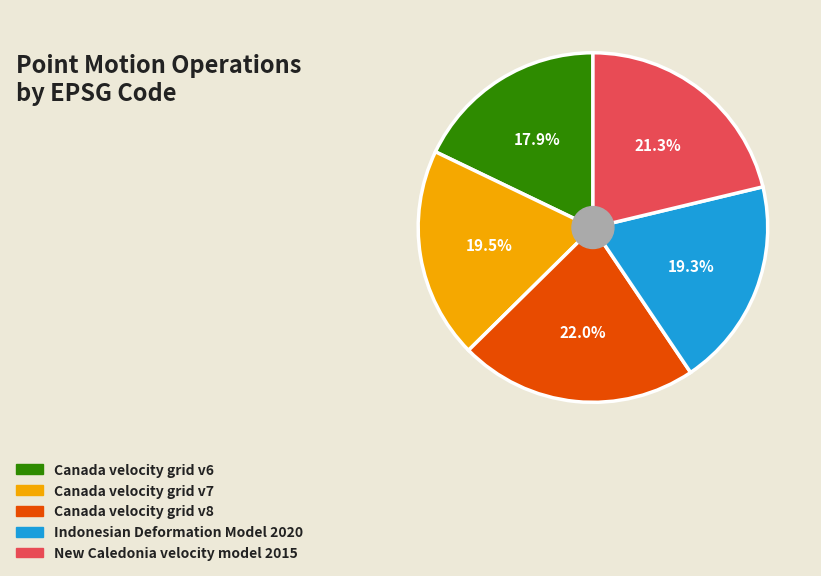

To the nearest percent, what portion does Canada velocity grid v8 represent?

22%